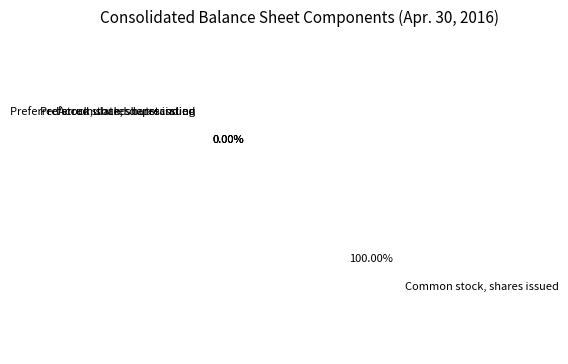

Which category accounts for the majority?

Common stock, shares issued